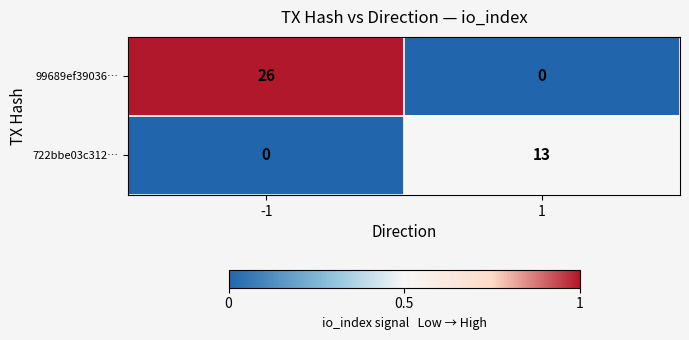

At how many categories does at least one series exceed 0?

2